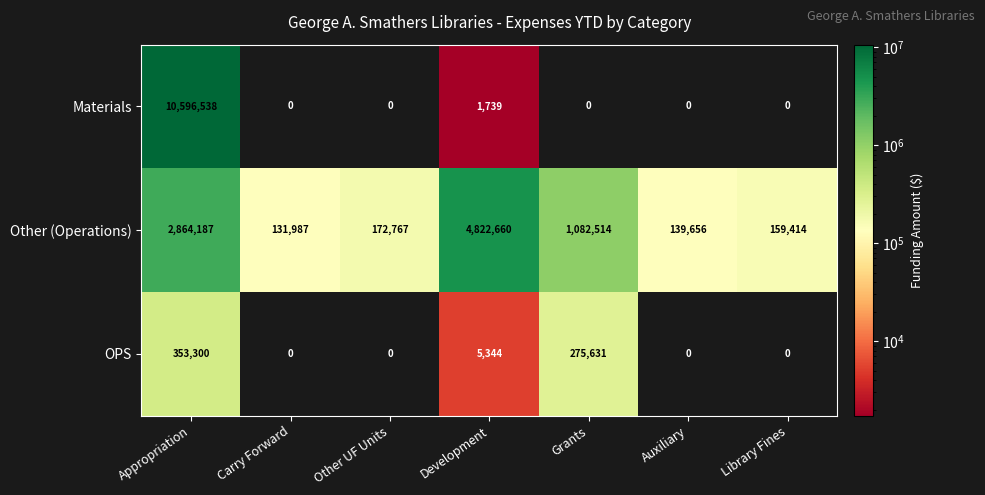

List the series in order of their peak value, lowest first.

OPS, Other (Operations), Materials